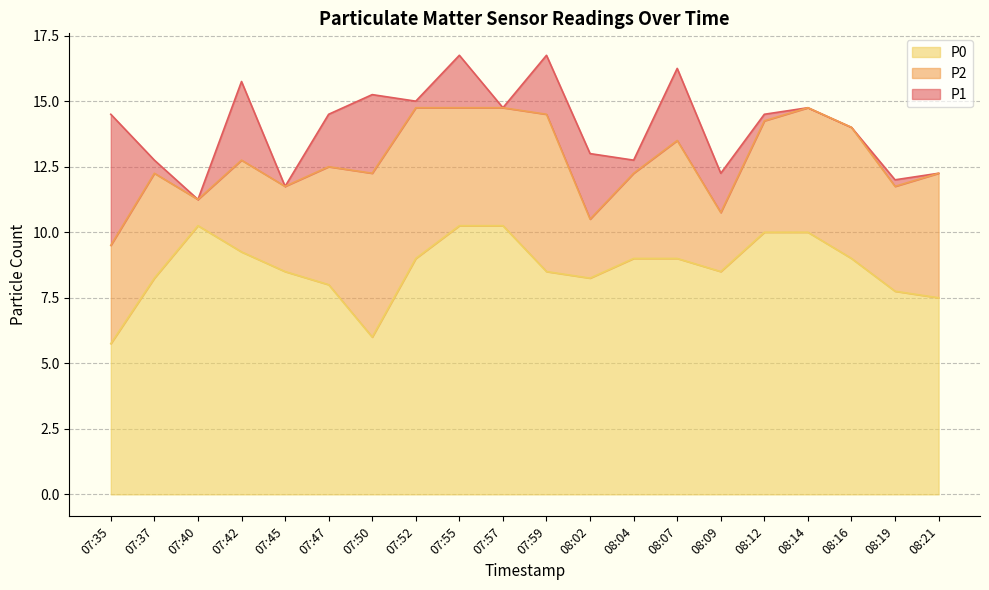

True or false: P2 has more than 0 interior local peaks.

True